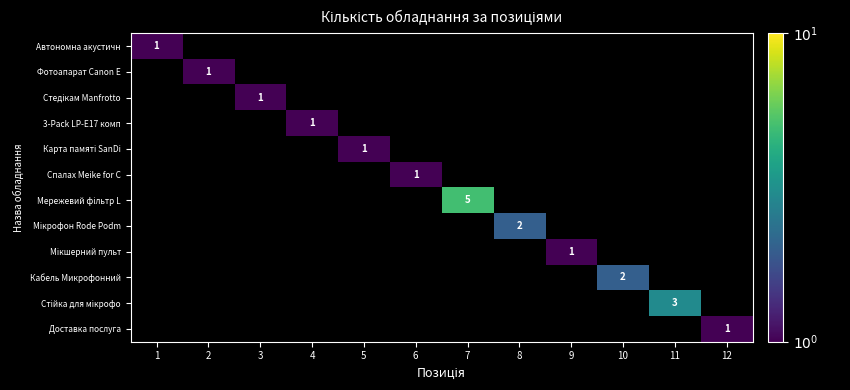

How many positive values does the 3-Pack LP-E17 комп series have?

1